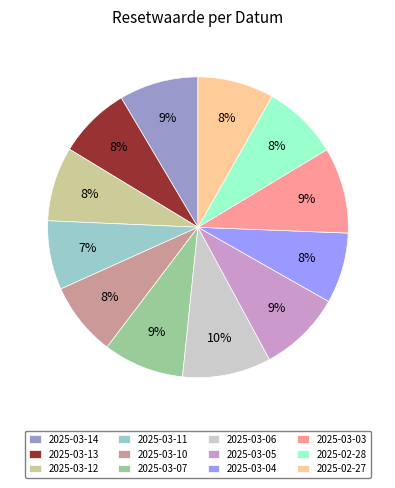

To the nearest percent, what is the combined percentage of 2025-03-10 and 2025-03-12?

16%